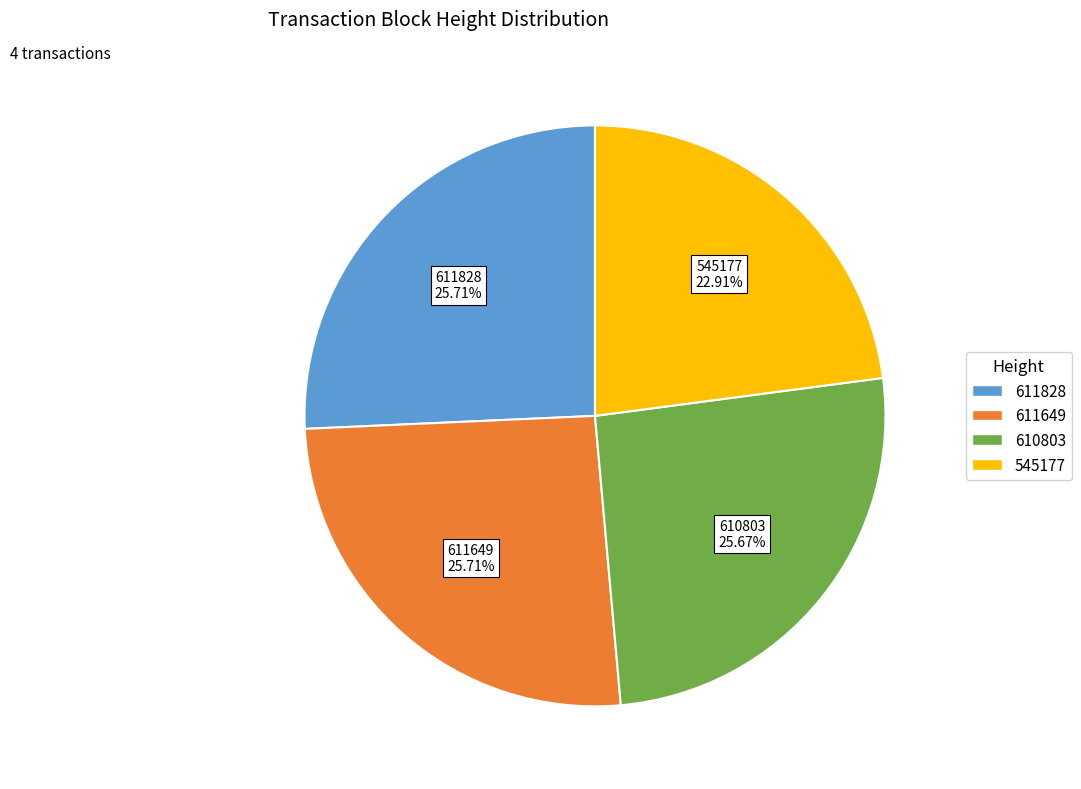

To the nearest percent, what is the difference between the 611828 and 545177 slice percentages?

3%